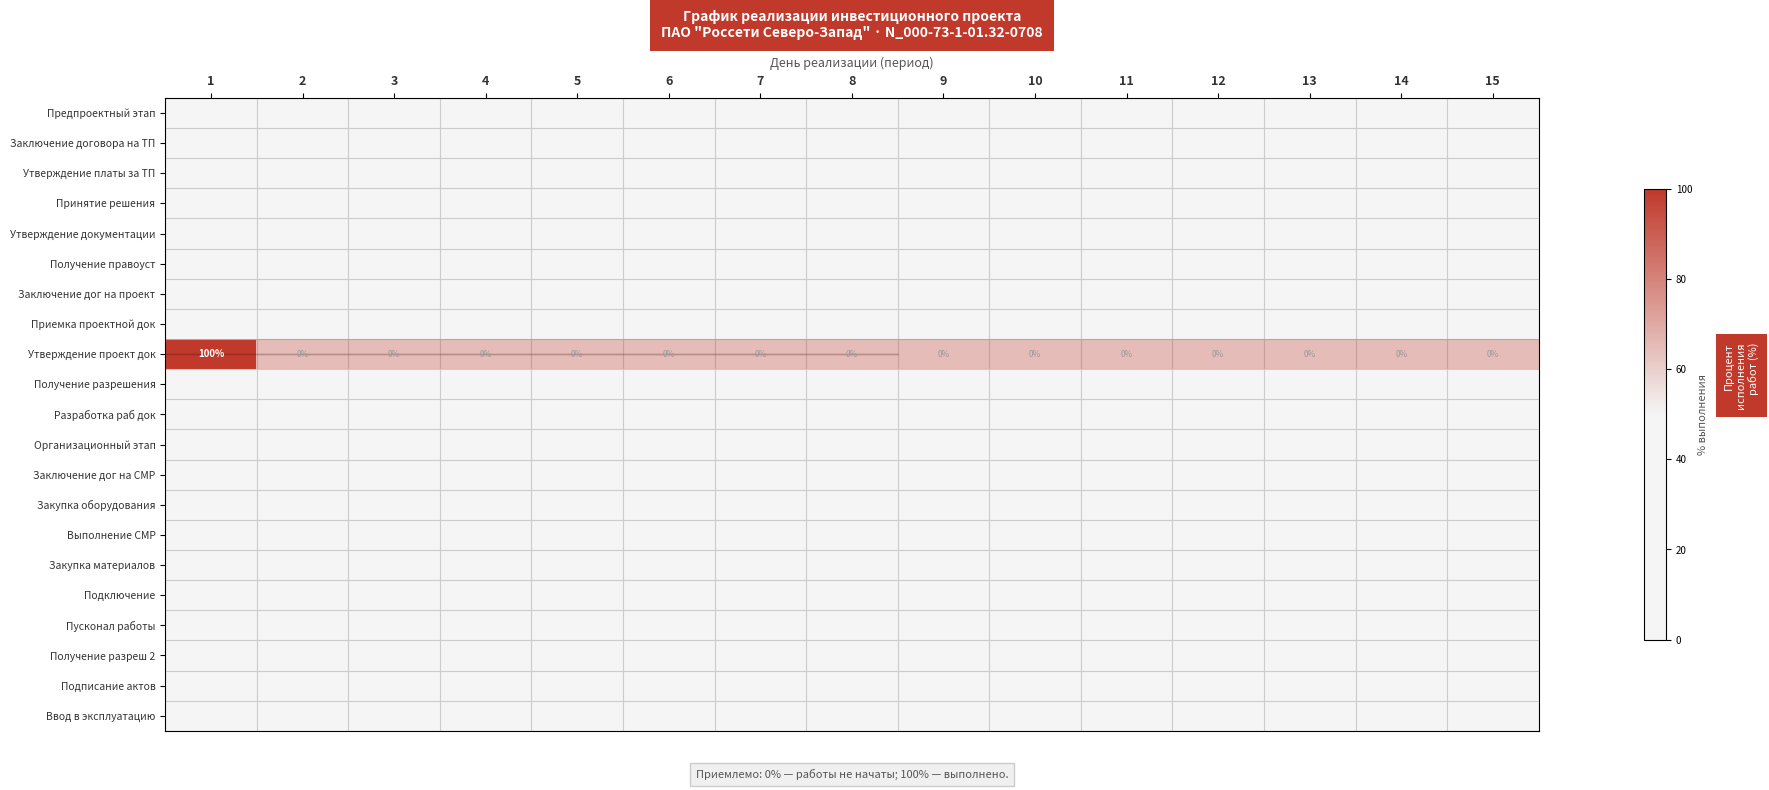

Which category has the lowest value across all series?

1